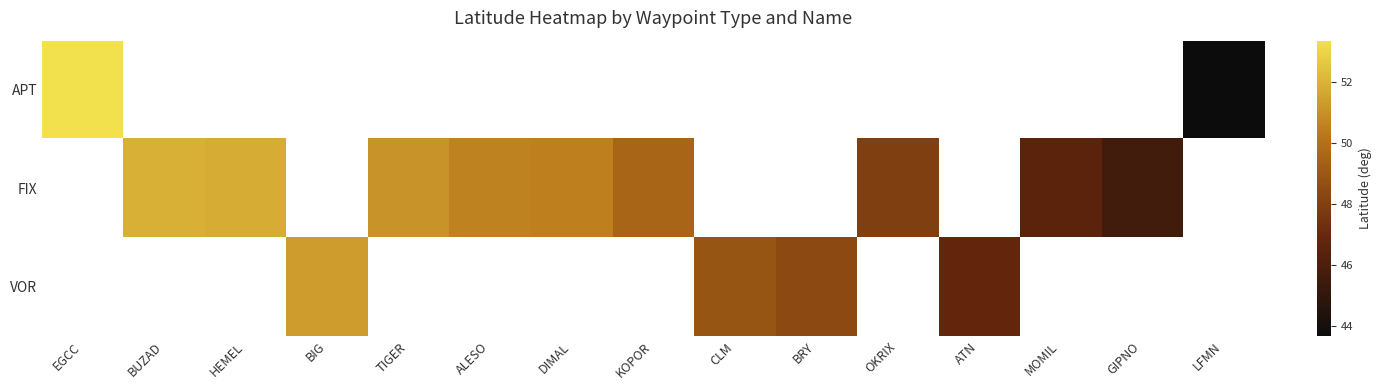

True or false: FIX has a value of 51.9 at BUZAD.

True